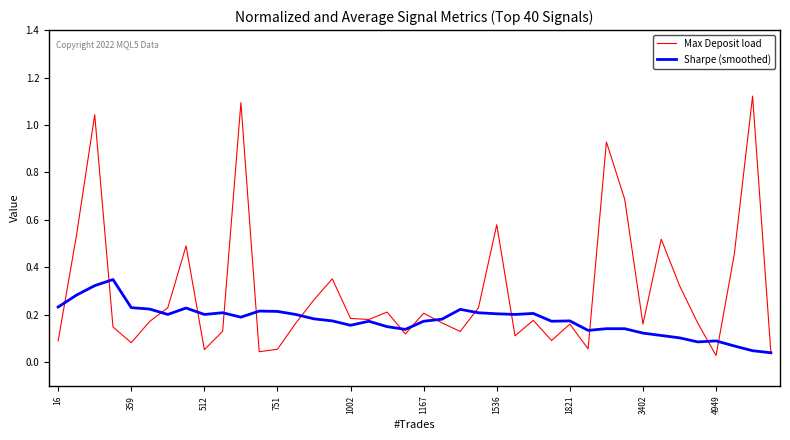

Rank the series by their maximum value, from highest to lowest.

Max Deposit load, Sharpe (smoothed)